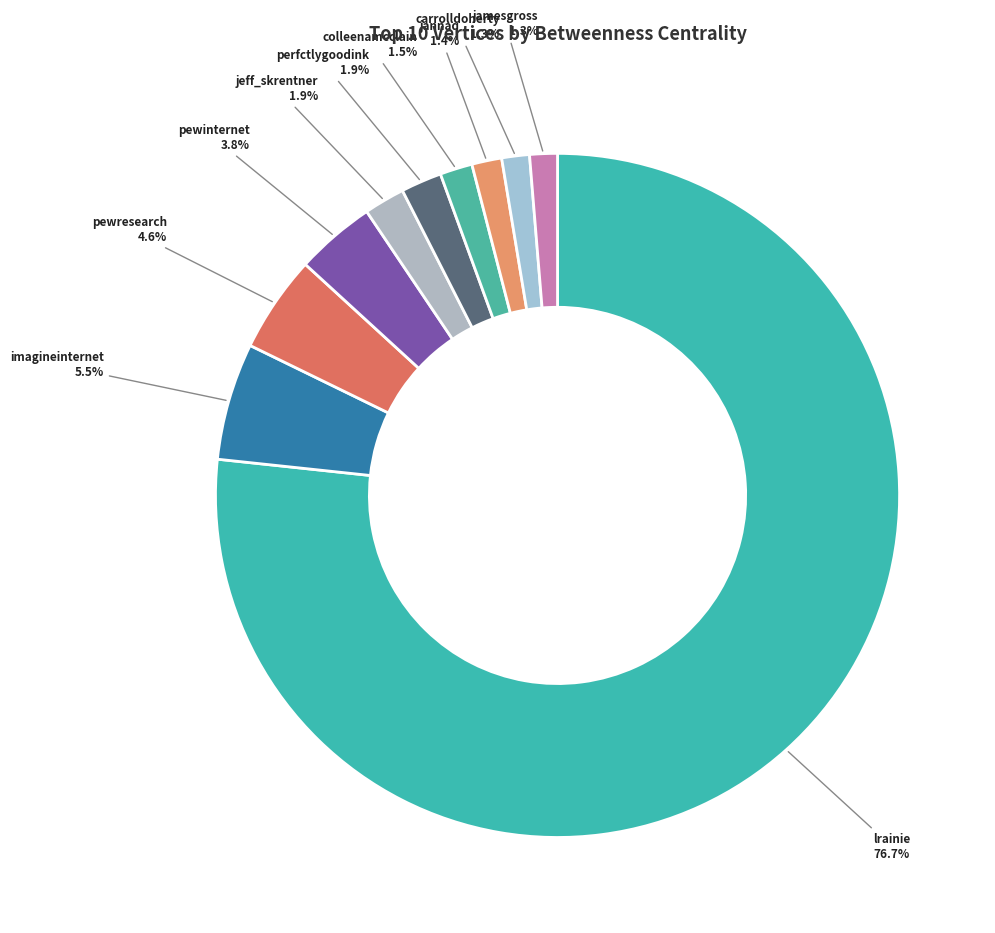

To the nearest percent, what portion does lrainie represent?

77%